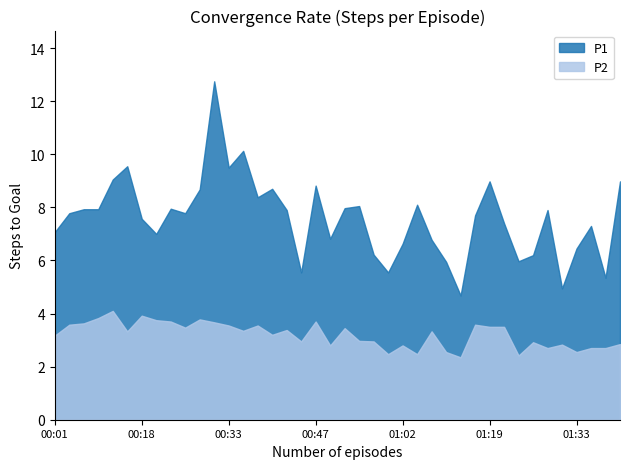

What is the minimum value shown in the chart?

2.4